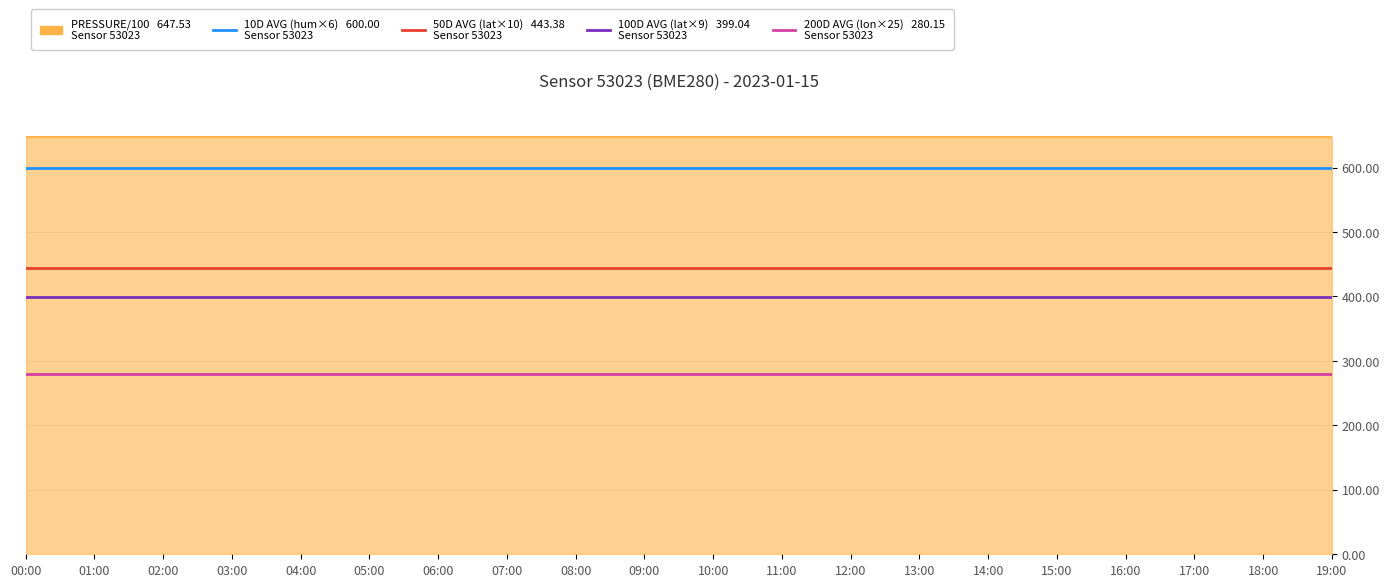

What is the spread (max minus min) of values at 01:00?

367.4